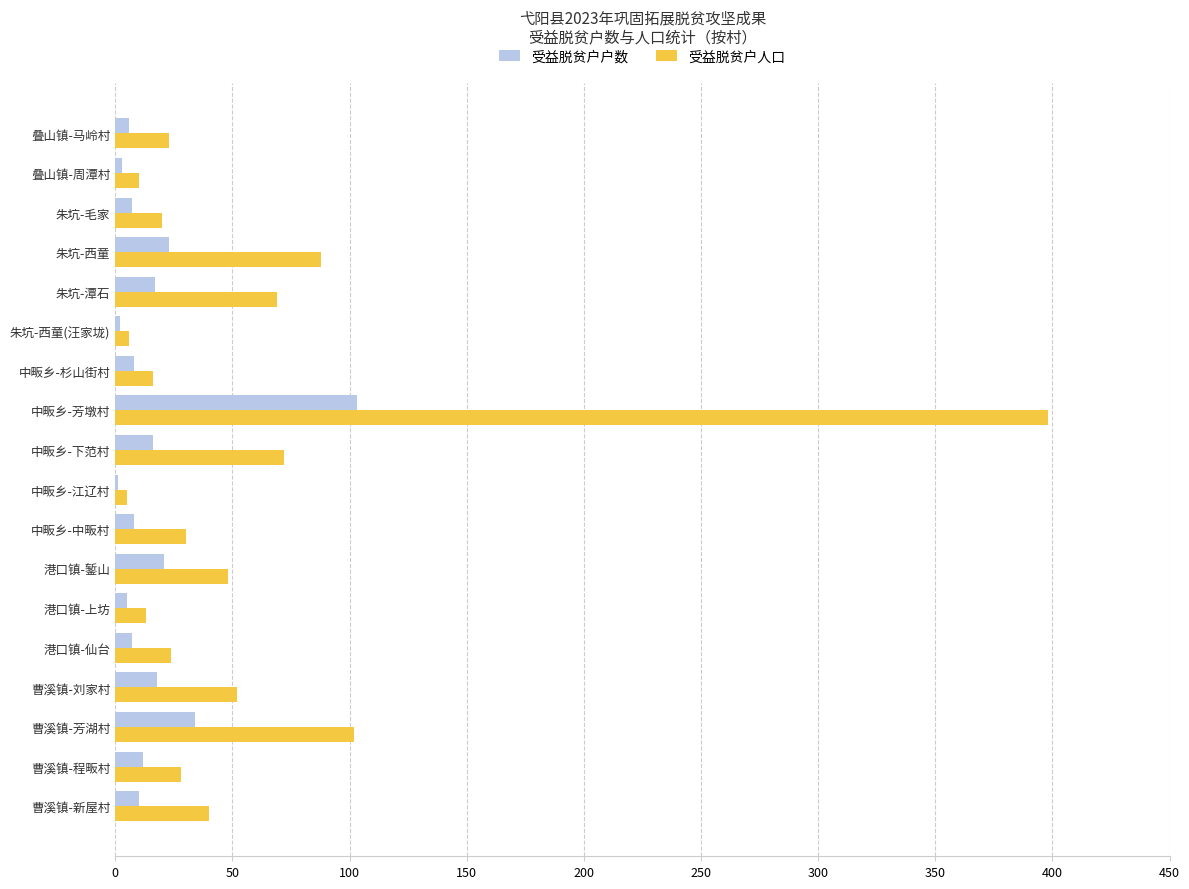

What is the maximum value shown in the chart?

398